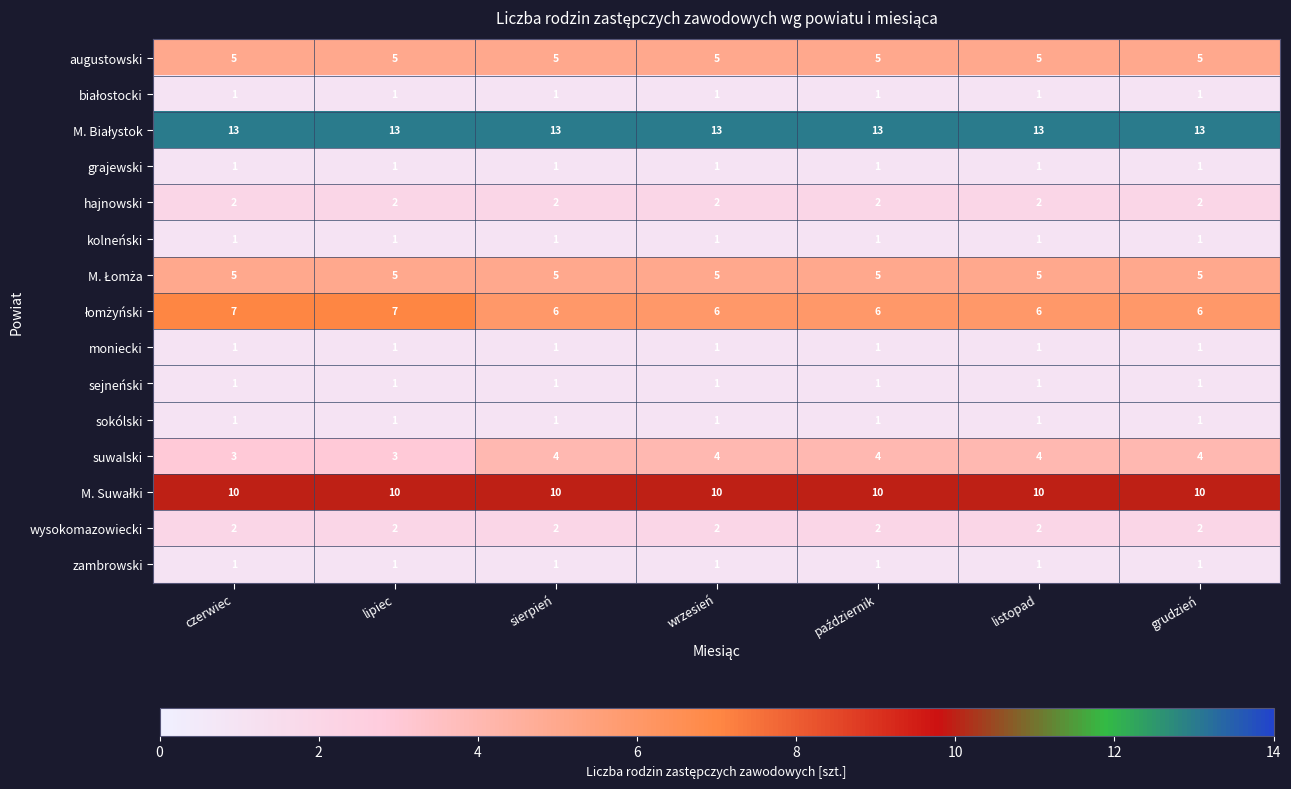

What is the sum of all suwalski values?

26